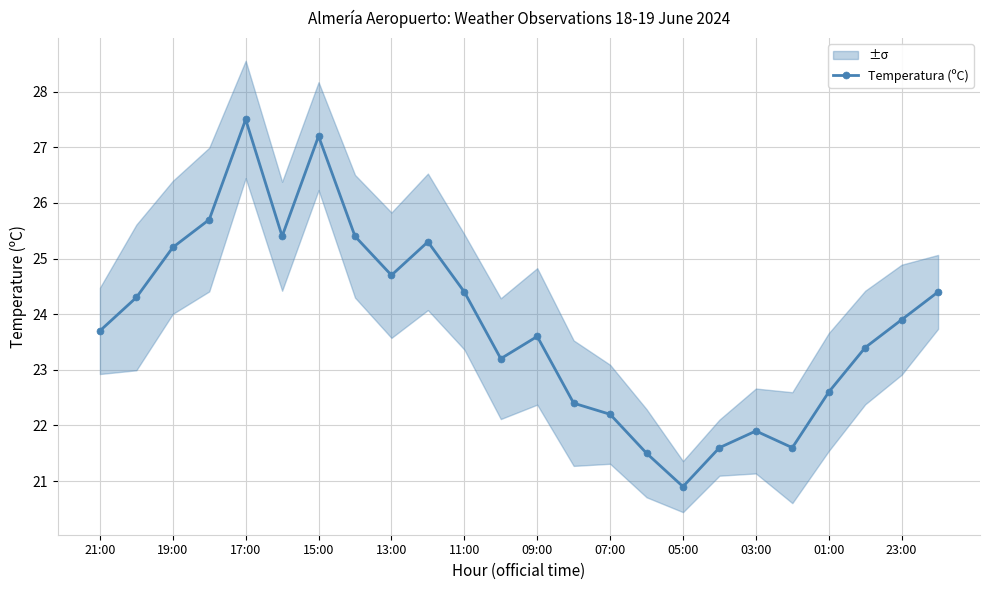

What is the greatest value displayed?

27.5